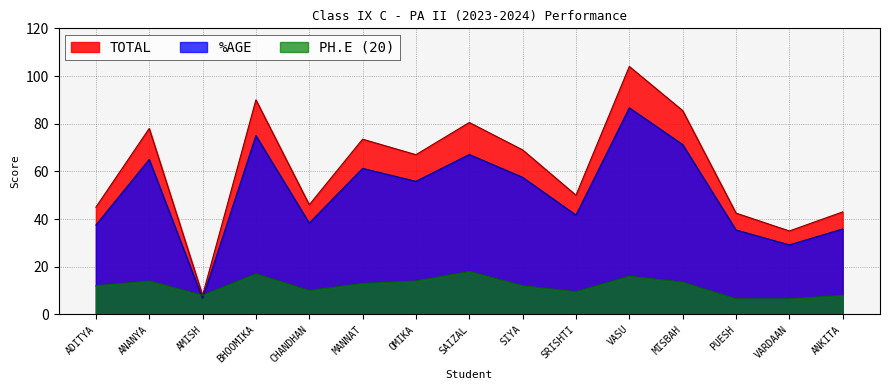

Is the value of PH.E (20) at CHANDHAN greater than the value of %AGE at VARDAAN?

No